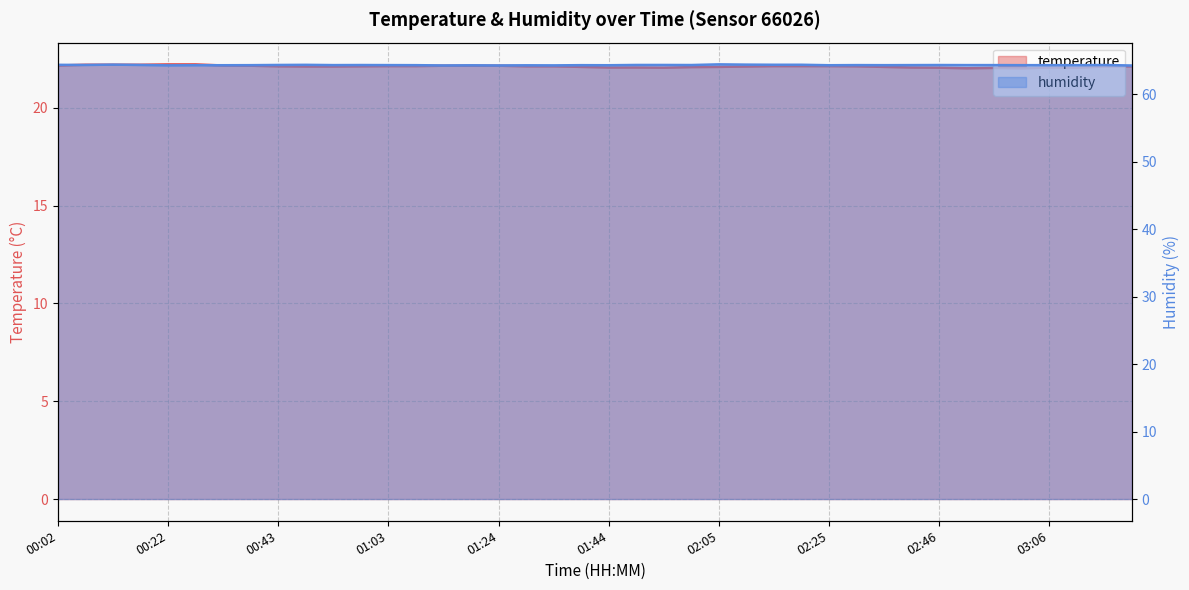

What is the difference between the maximum and second lowest values in the temperature series?

0.2